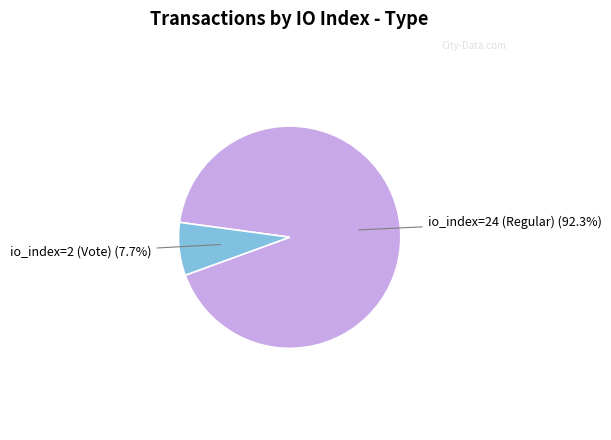

How many segments does this pie chart have?

2